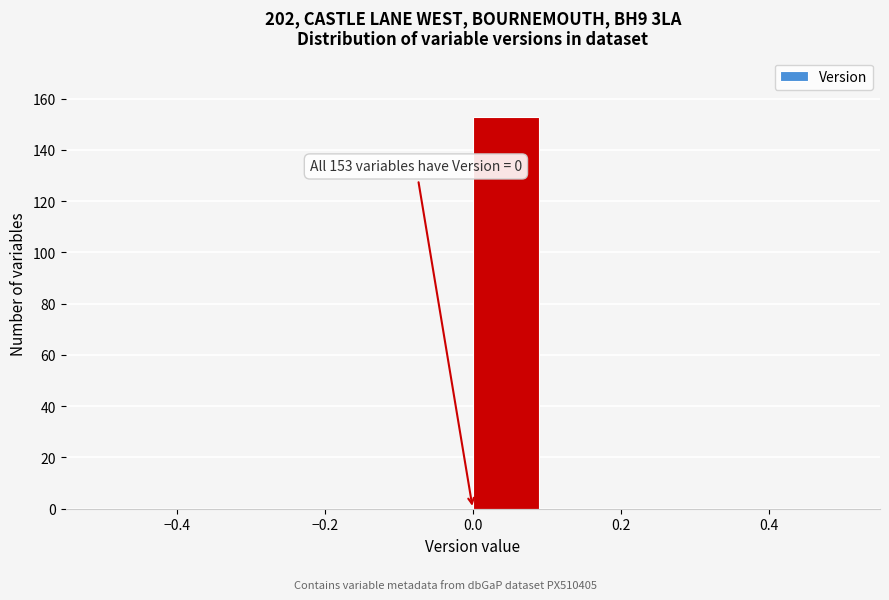

Over which range of the x-axis is the bar tallest?

0.0 to 0.1